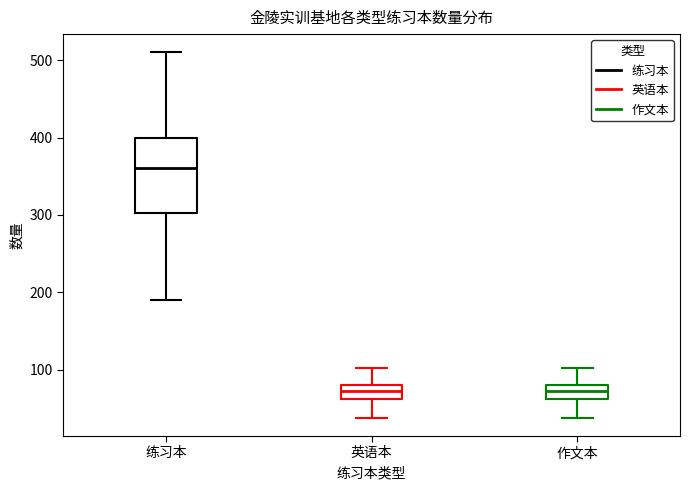

Reading left to right, read every box against the y-axis: the position of its median line, the range the box covers, and the ends of its whiskers. The values are not printed on the chart, so give them approximately, as read against the axis.

练习本: median 360, box 300 to 400, whiskers 190 to 510
英语本: median 70, box 60 to 80, whiskers 40 to 100
作文本: median 70, box 60 to 80, whiskers 40 to 100